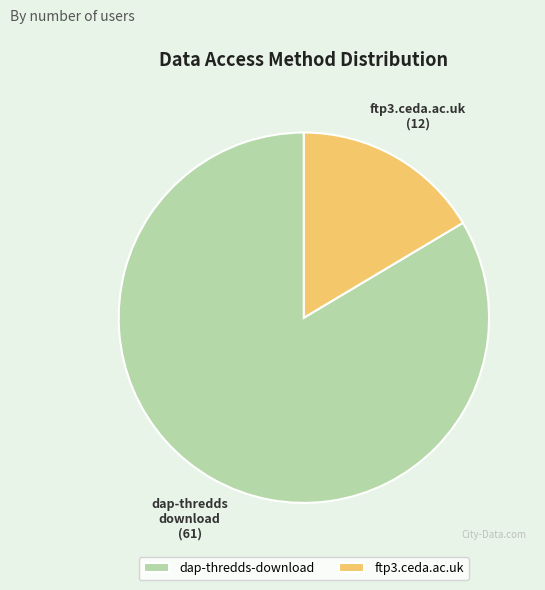

What is the largest slice in the pie chart?

dap-thredds-download